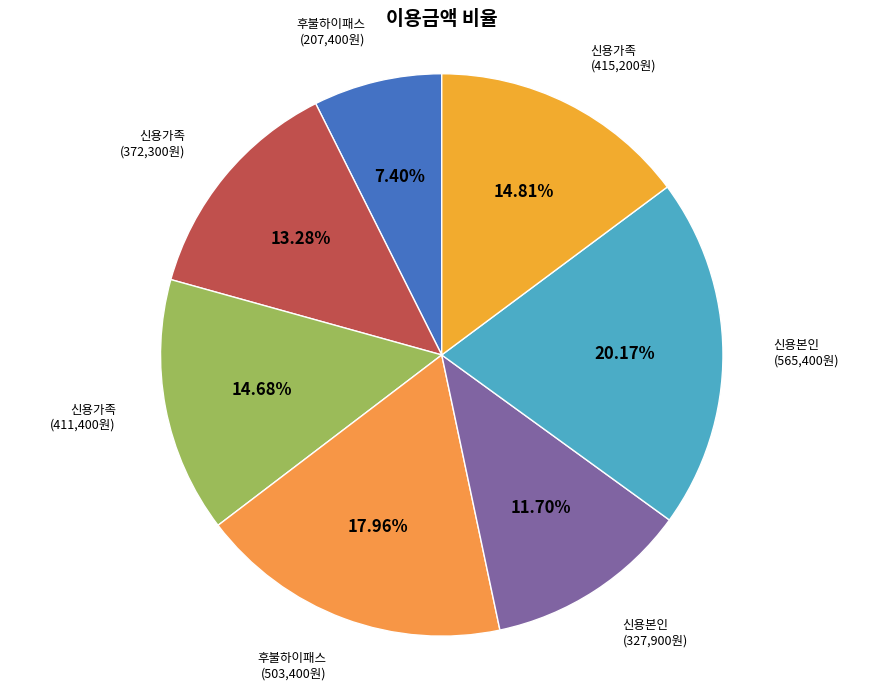

Count the number of slices in the pie.

7